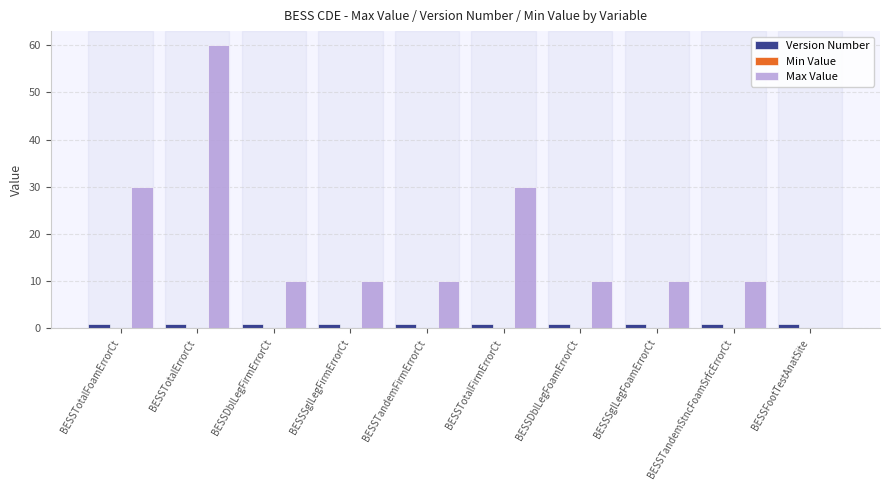

Which category has the highest value across all series?

BESSTotalErrorCt